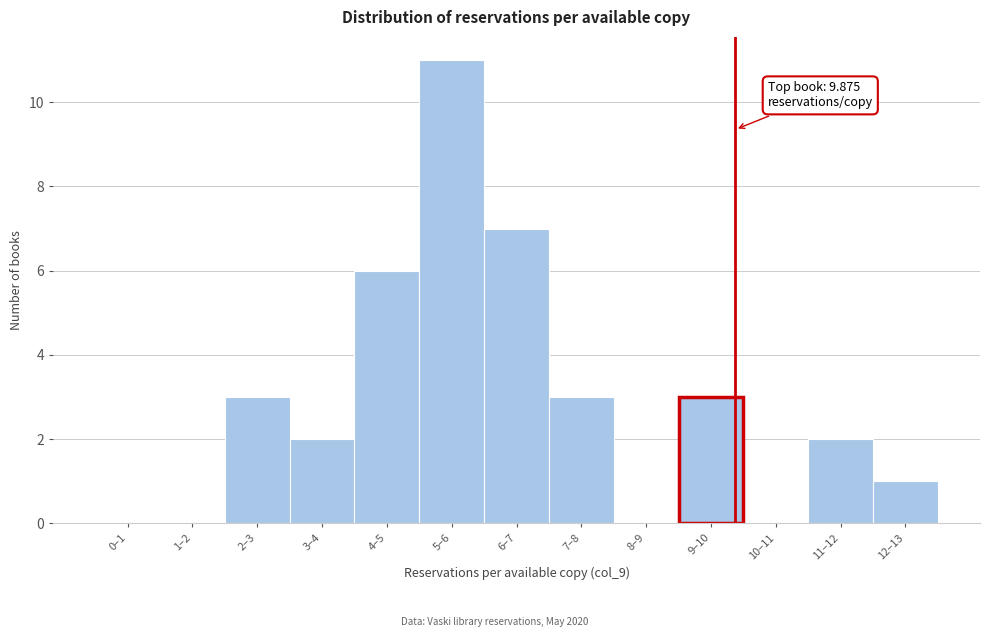

Reading left to right, extract all data points from this chart.

0–1=0	1–2=0	2–3=3	3–4=2	4–5=6	5–6=11	6–7=7	7–8=3	8–9=0	9–10=3	10–11=0	11–12=2	12–13=1